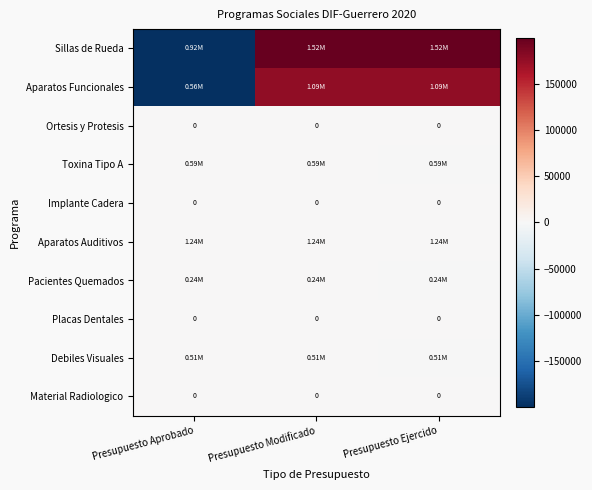

Count the number of categories in the chart.

3